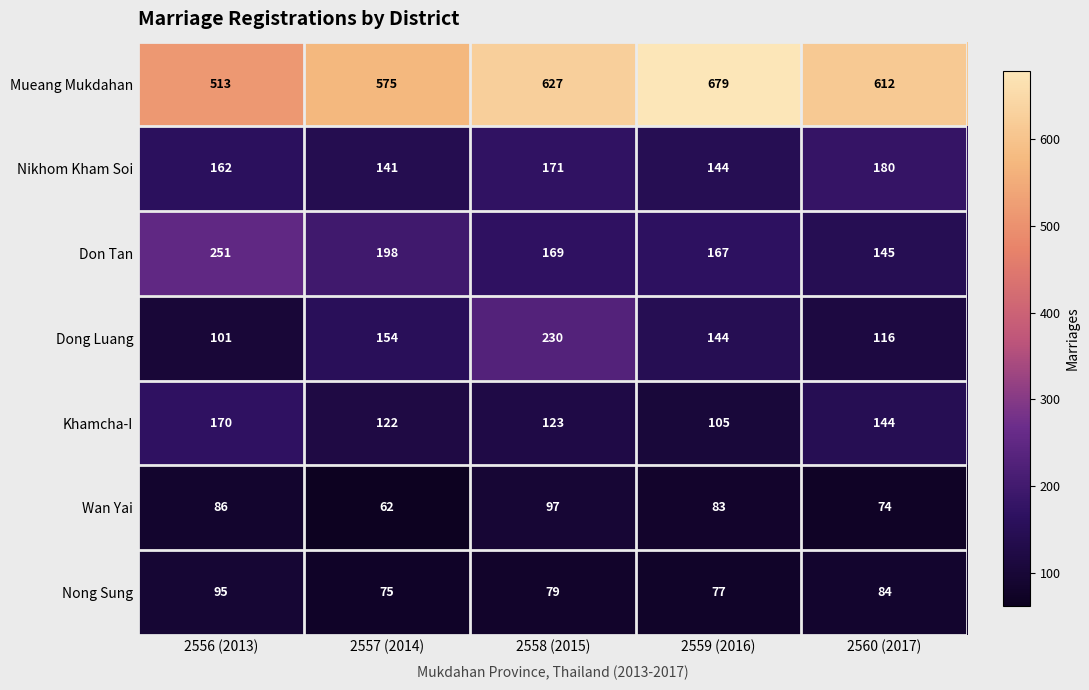

What is the sum of all Mueang Mukdahan values?

3006